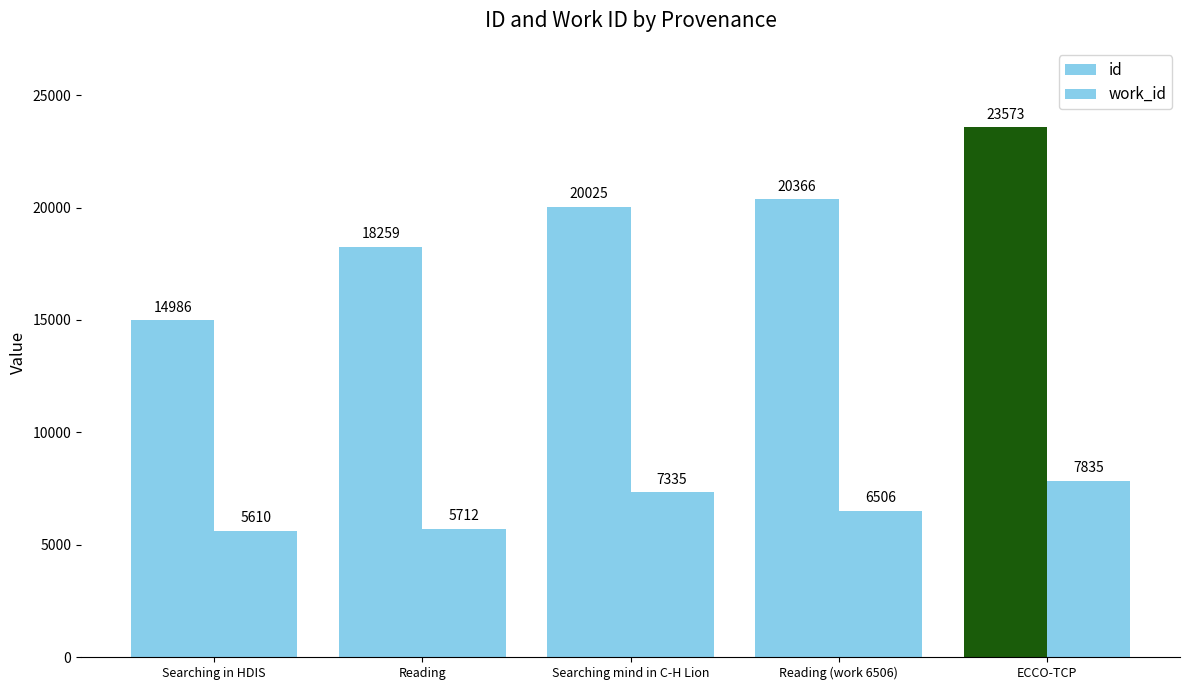

Are the bars grouped side by side (vs. stacked)?

Yes